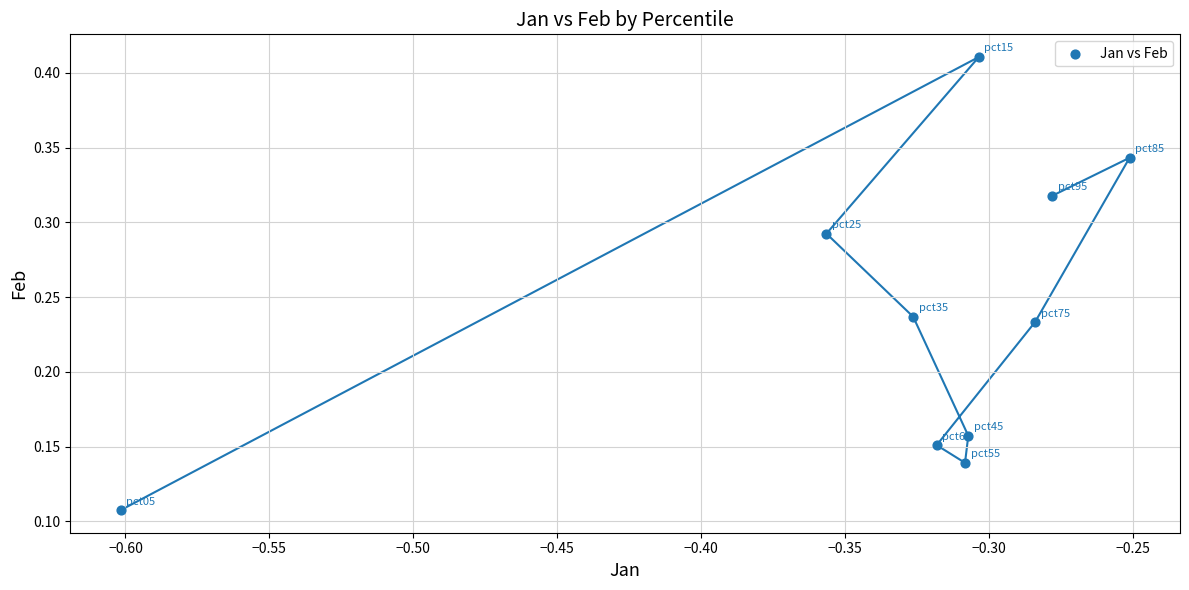

What is the average X value?

-0.3